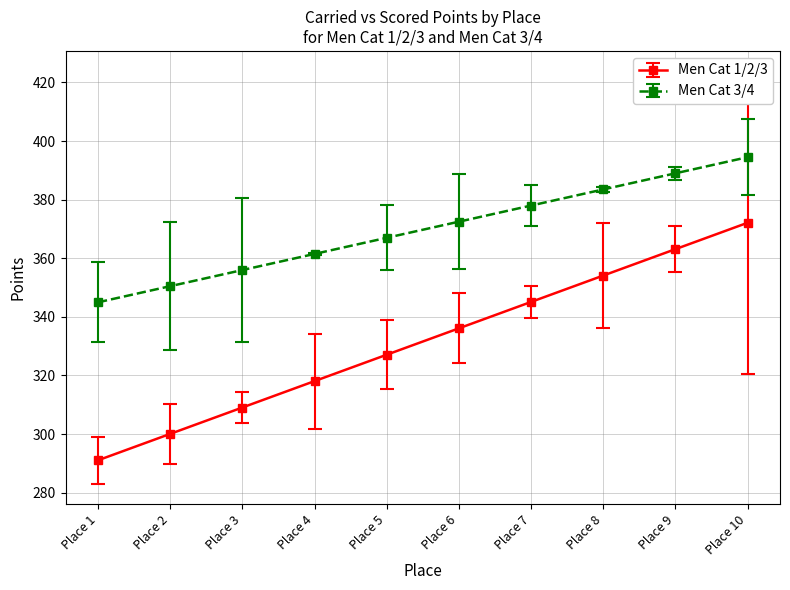

Read the Men Cat 3/4 value at Place 3.

356.0